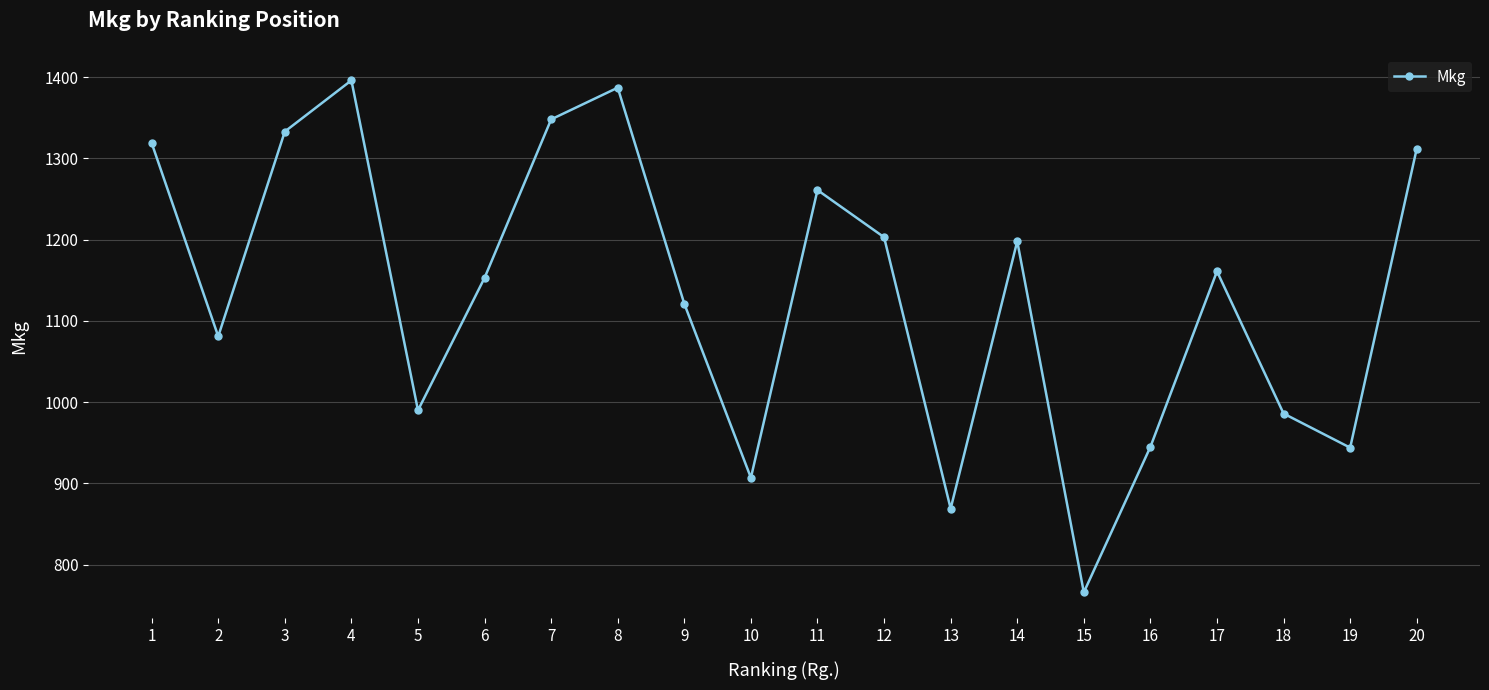

At which label does the data first exceed 1161?

1